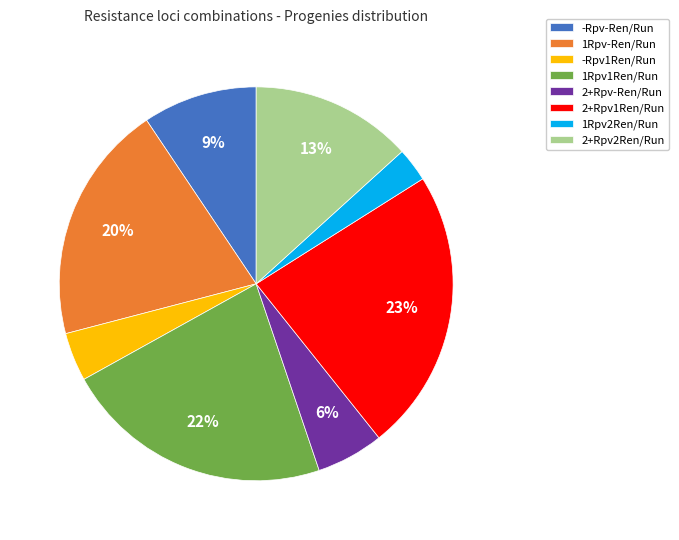

Does any single category account for the majority?

No